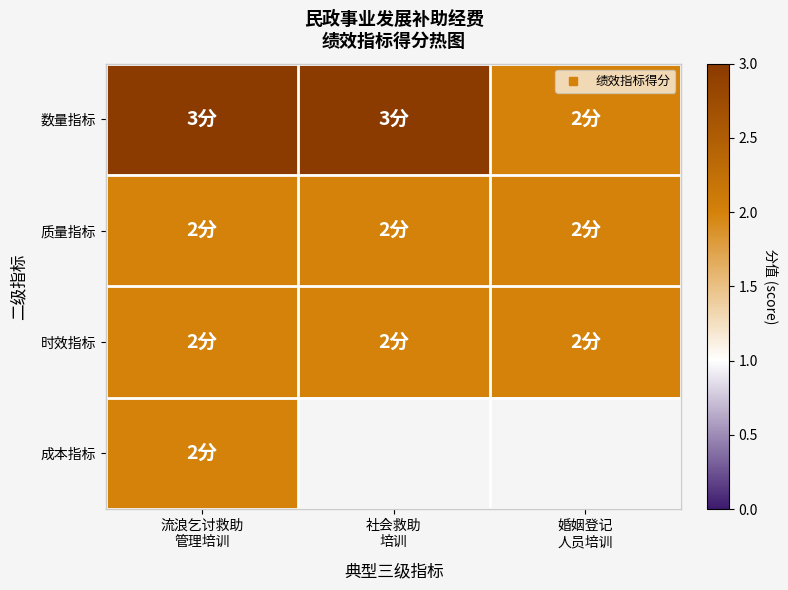

List the series in order of their peak value, lowest first.

质量指标, 时效指标, 成本指标, 数量指标